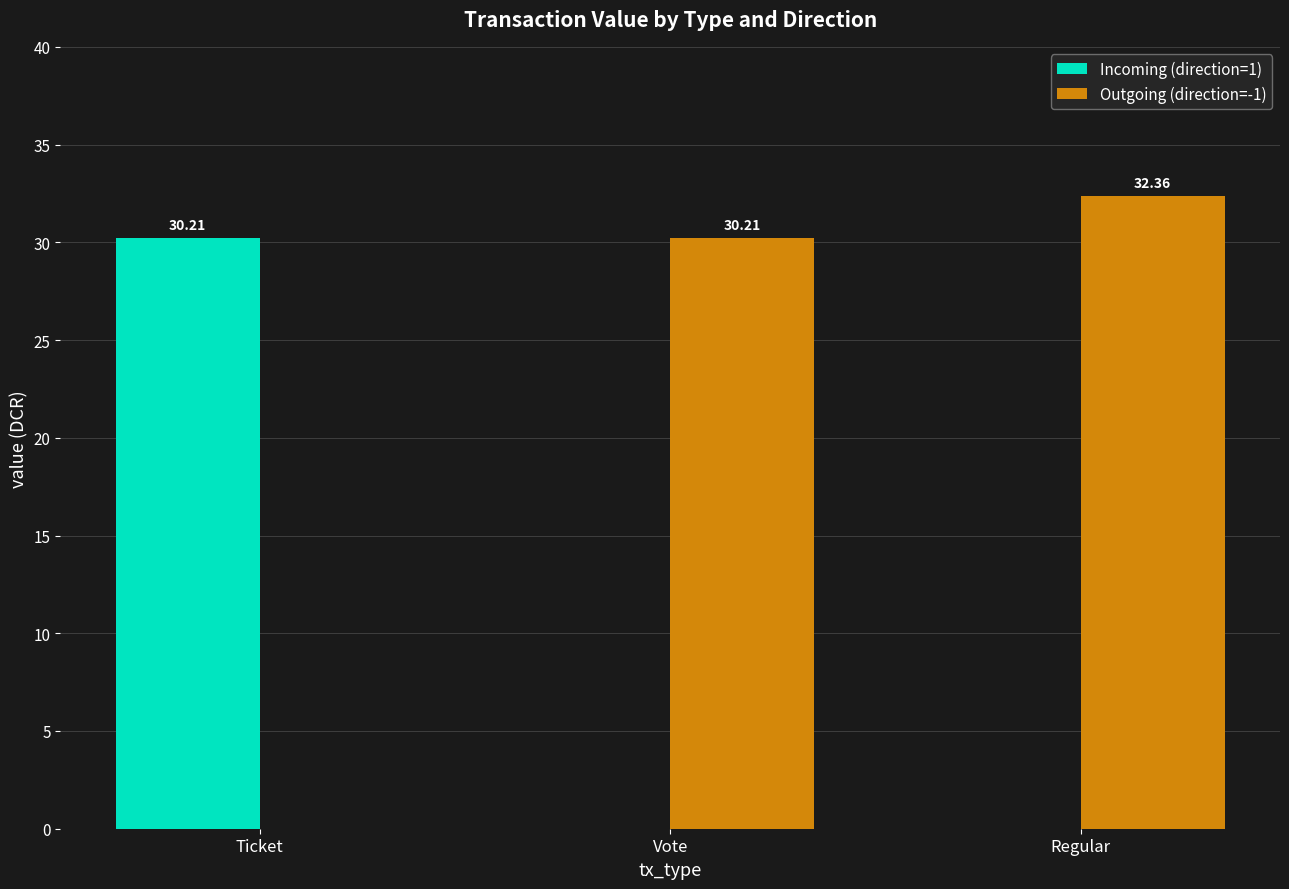

At which category is the sum across all series the highest?

Regular